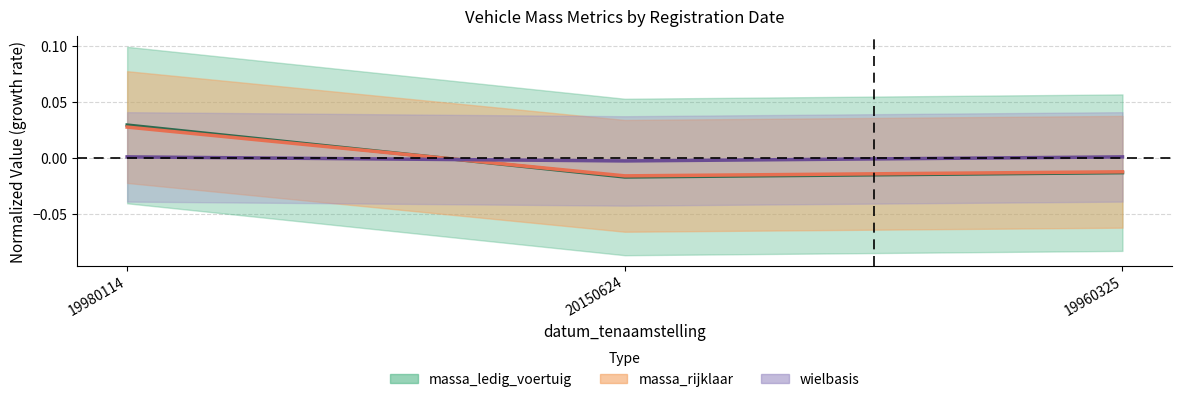

The value of massa_rijklaar at 19980114 is 0.0. True or false?

True